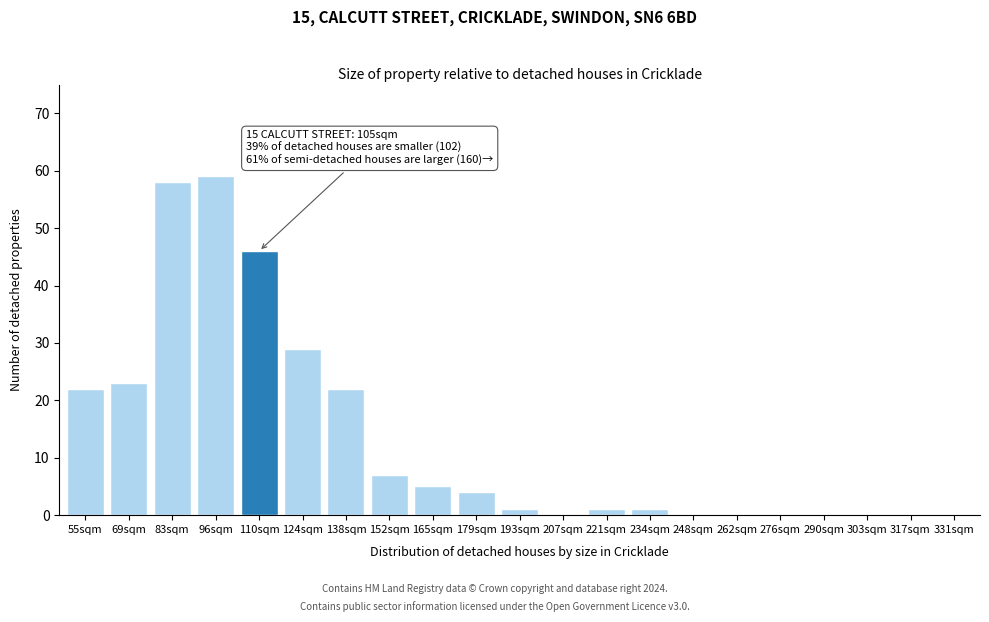

Reading left to right, list all the values displayed in this chart.

55sqm=22	69sqm=23	83sqm=58	96sqm=59	110sqm=46	124sqm=29	138sqm=22	152sqm=7	165sqm=5	179sqm=4	193sqm=1	207sqm=0	221sqm=1	234sqm=1	248sqm=0	262sqm=0	276sqm=0	290sqm=0	303sqm=0	317sqm=0	331sqm=0